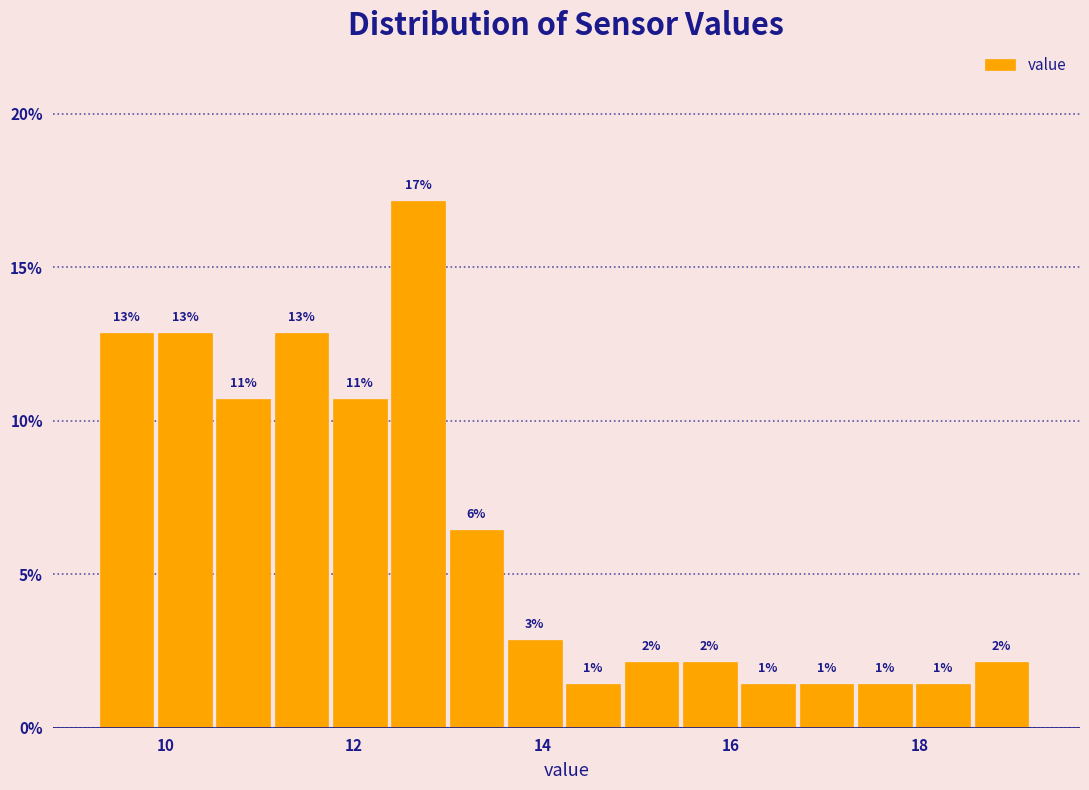

Read against the x-axis, roughly where is the centre of the tallest bar?

12.6